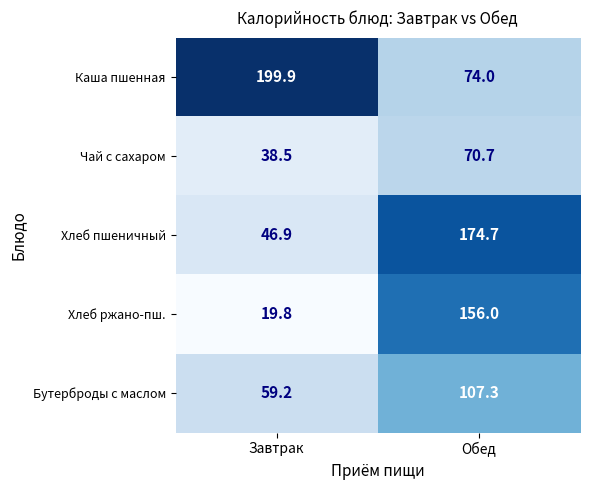

What is the difference between the Каша пшенная values at Обед and Завтрак?

125.9